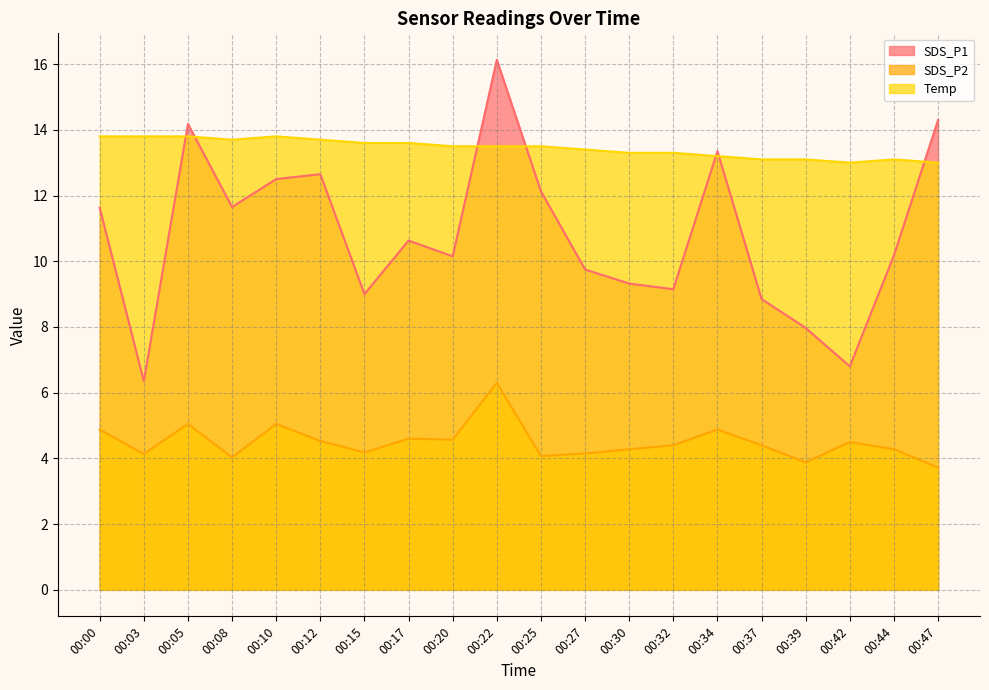

At which category does SDS_P2 reach its first local valley?

00:03